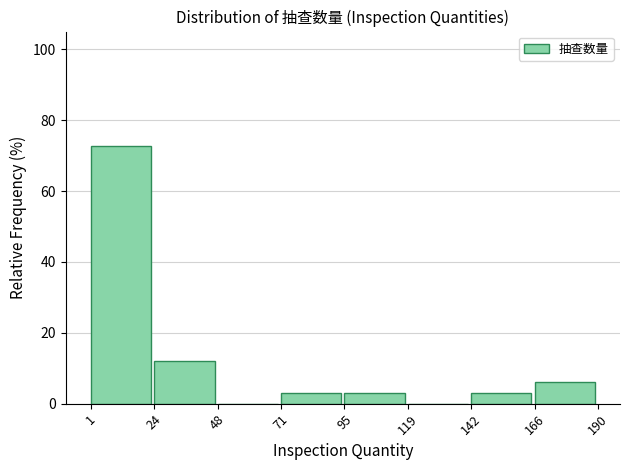

What is the height of the bar covering 24 to 48 on the x-axis? The values are not printed on the chart, so give them approximately, as read against the axis.

12